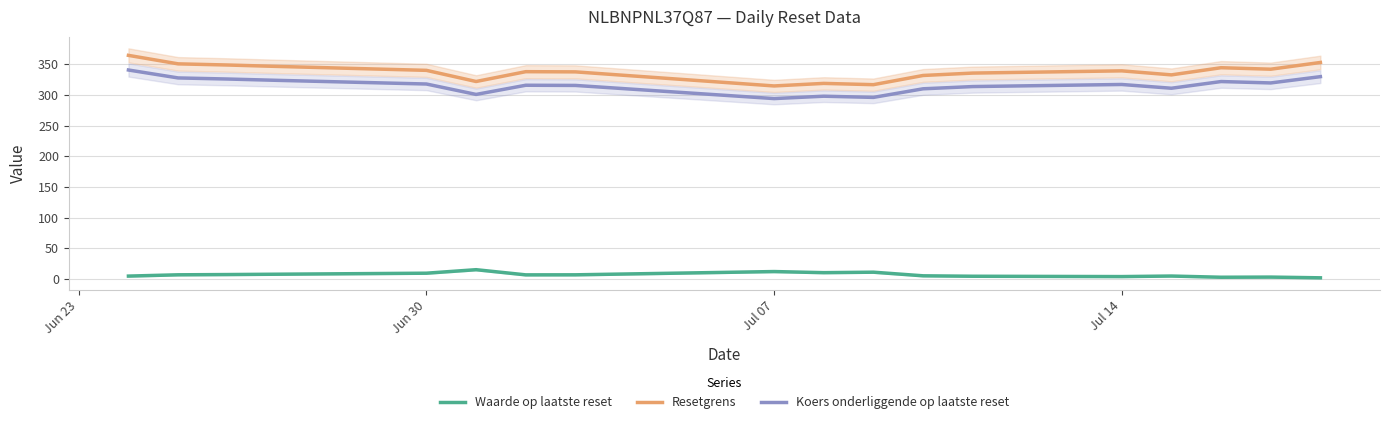

What is the value of the Koers onderliggende op laatste reset point at the 17th from the left?

319.4